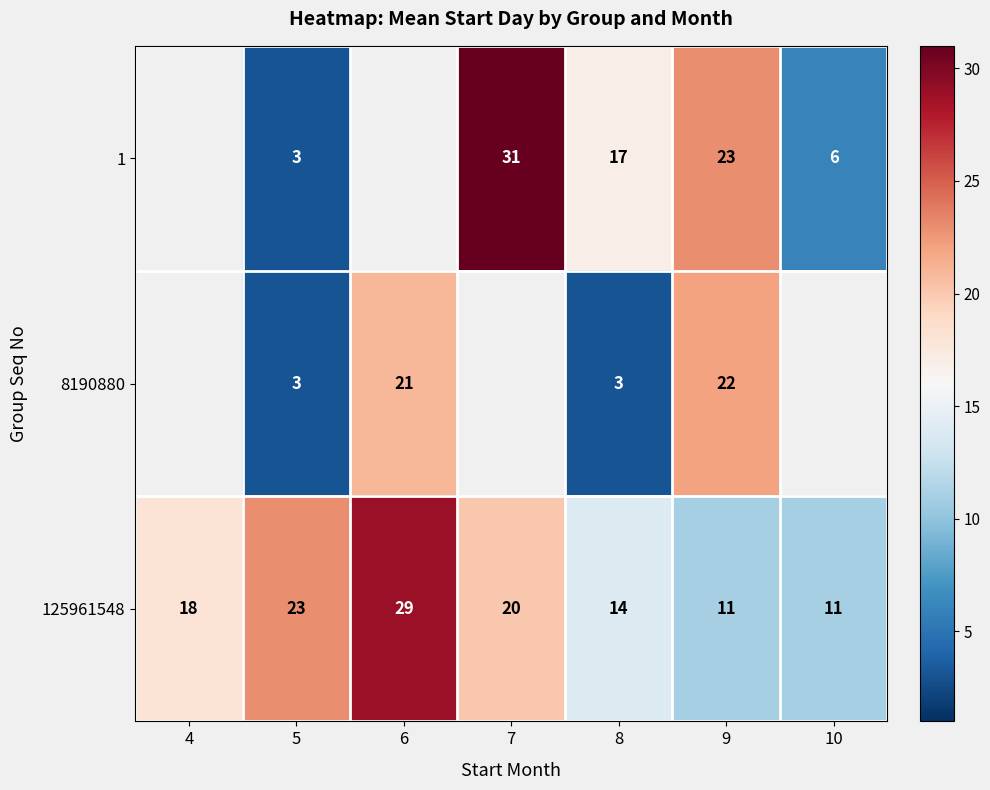

What is the difference between the maximum and second lowest values in the 125961548 series?

18